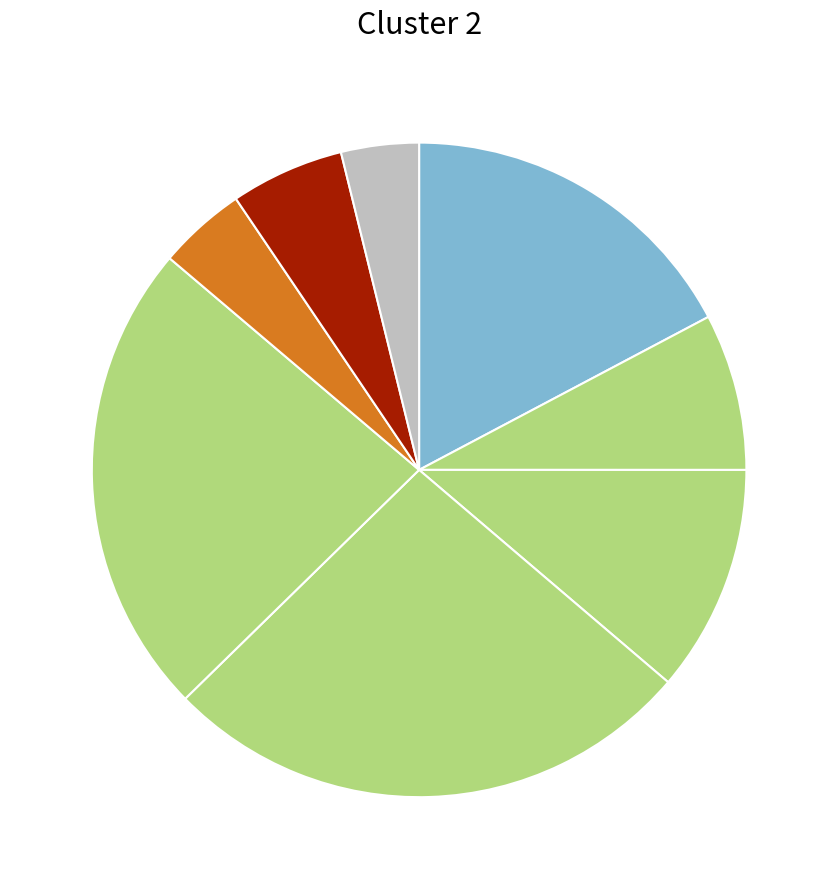

How many slices are in this pie chart?

8